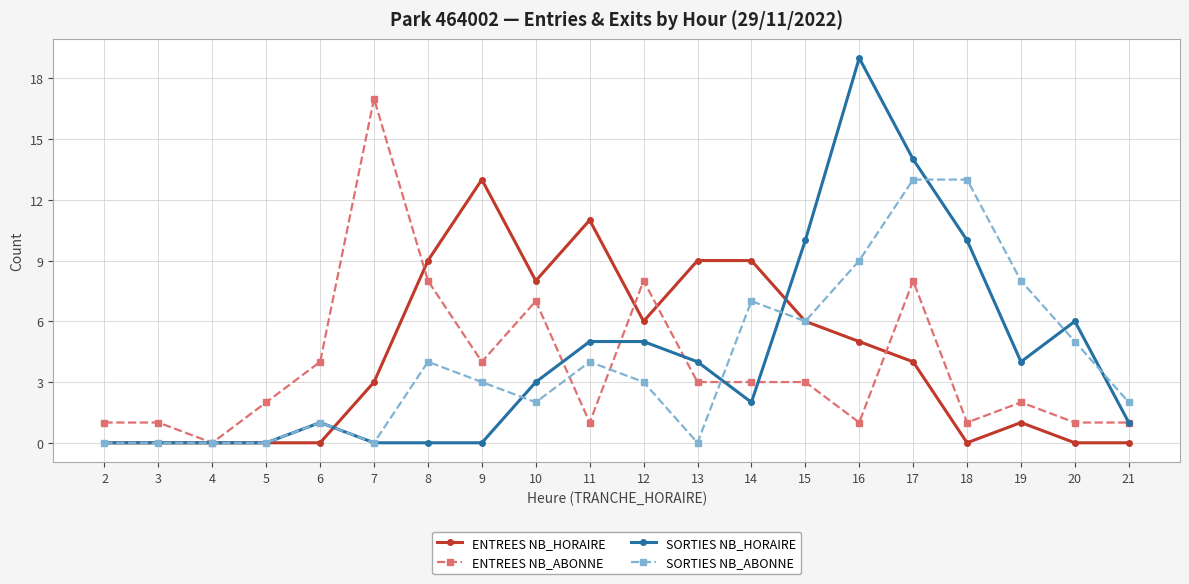

At 16, list the series in order from largest to smallest.

SORTIES NB_HORAIRE, SORTIES NB_ABONNE, ENTREES NB_HORAIRE, ENTREES NB_ABONNE